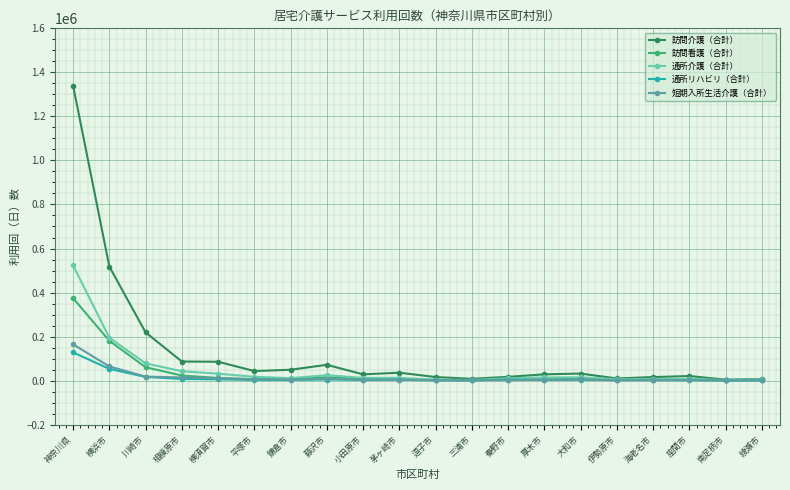

Which series has the largest total across all categories?

訪問介護（合計）